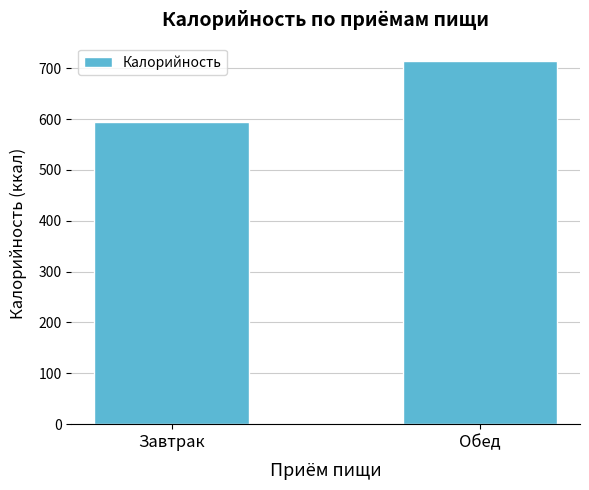

Which category has the lowest value across all series?

Завтрак